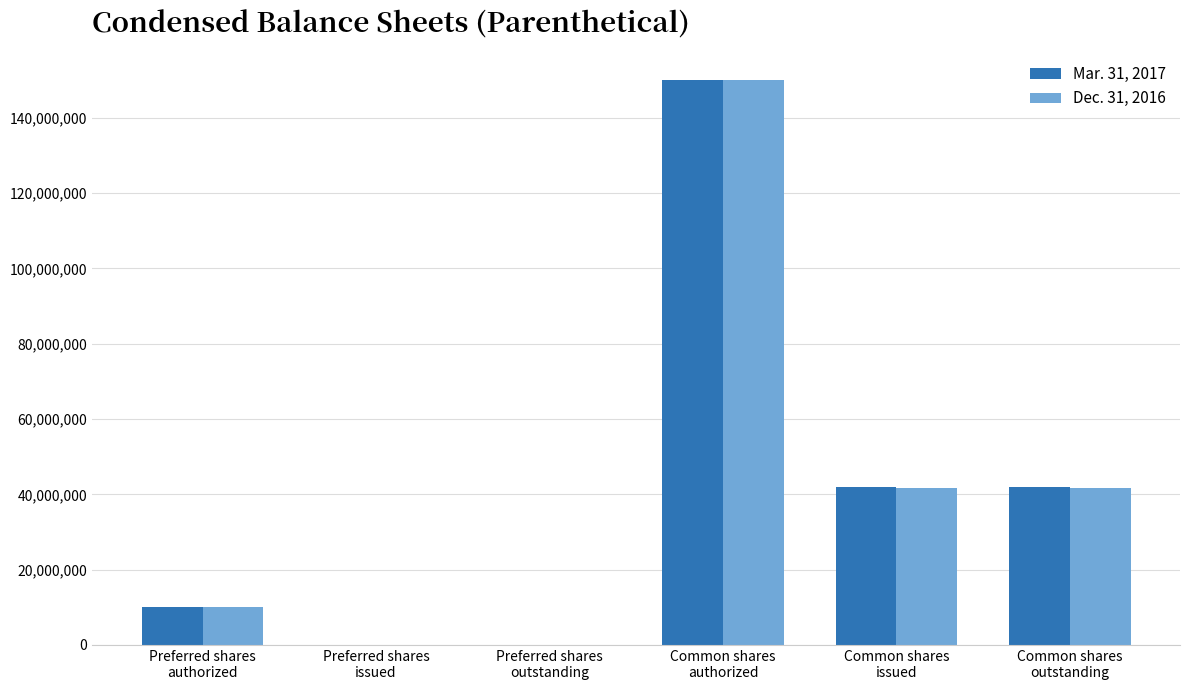

The value of Mar. 31, 2017 at Preferred shares
issued is 0. True or false?

True